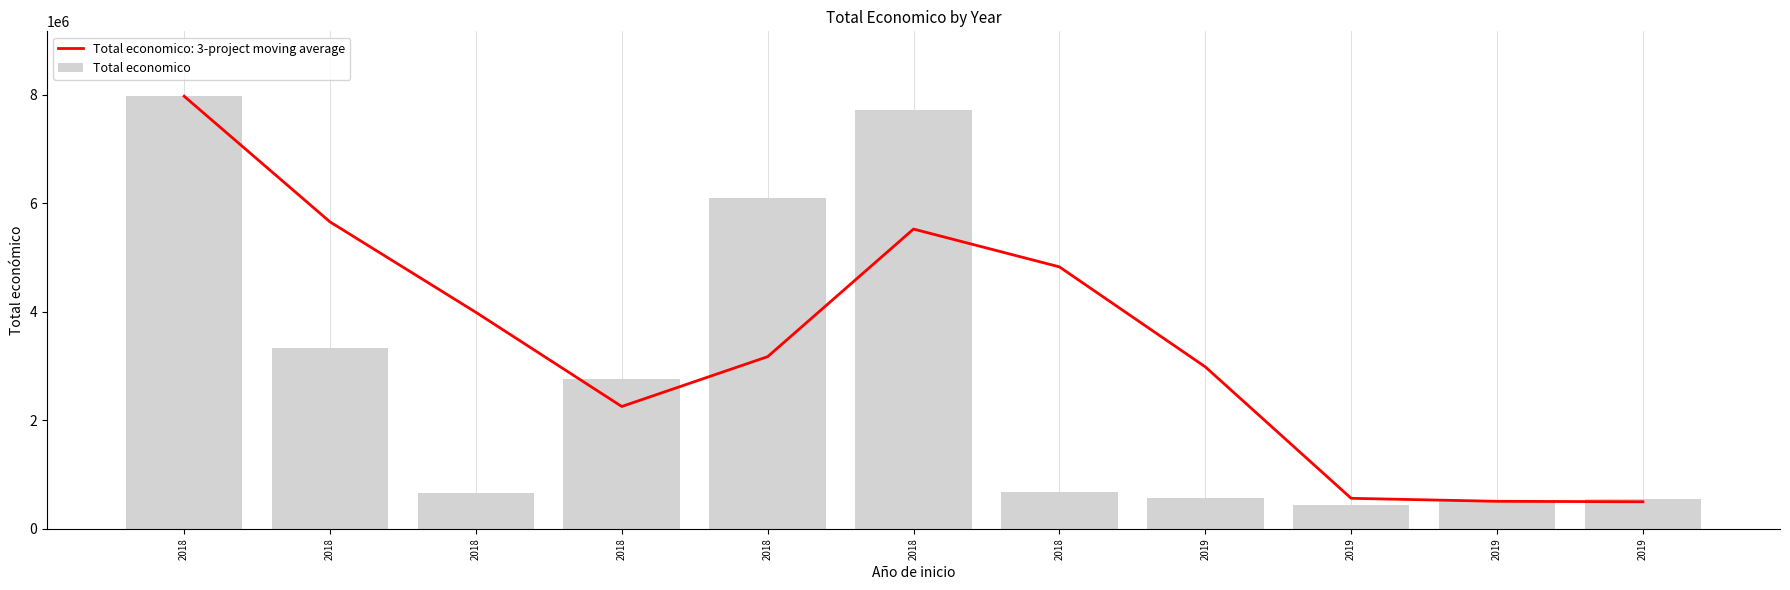

At which category does the chart reach its peak across all series?

2018